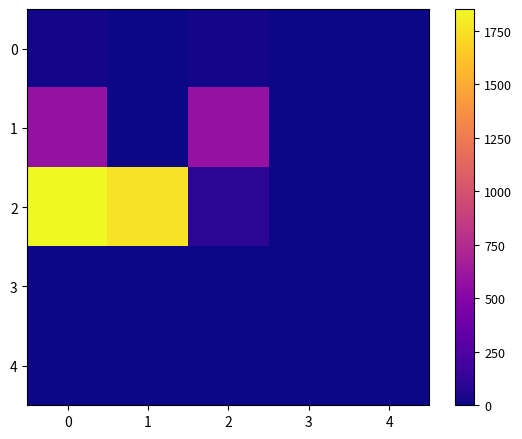

Count the number of categories in the chart.

5